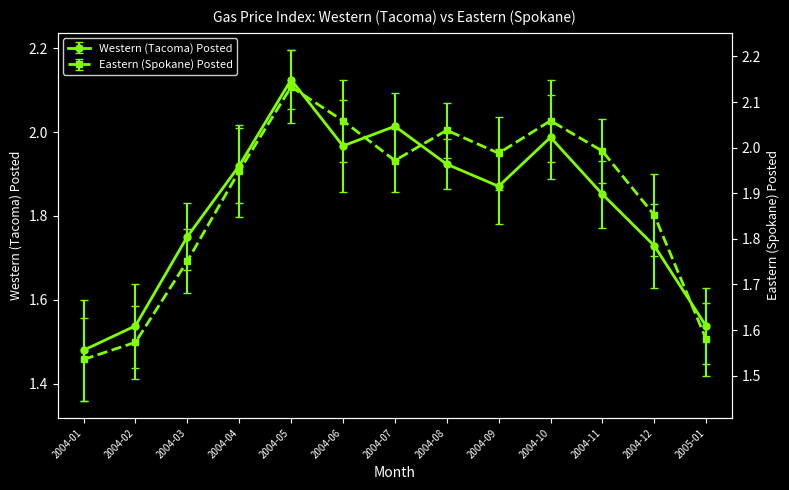

What is the label of the 1st point from the left?

2004-01